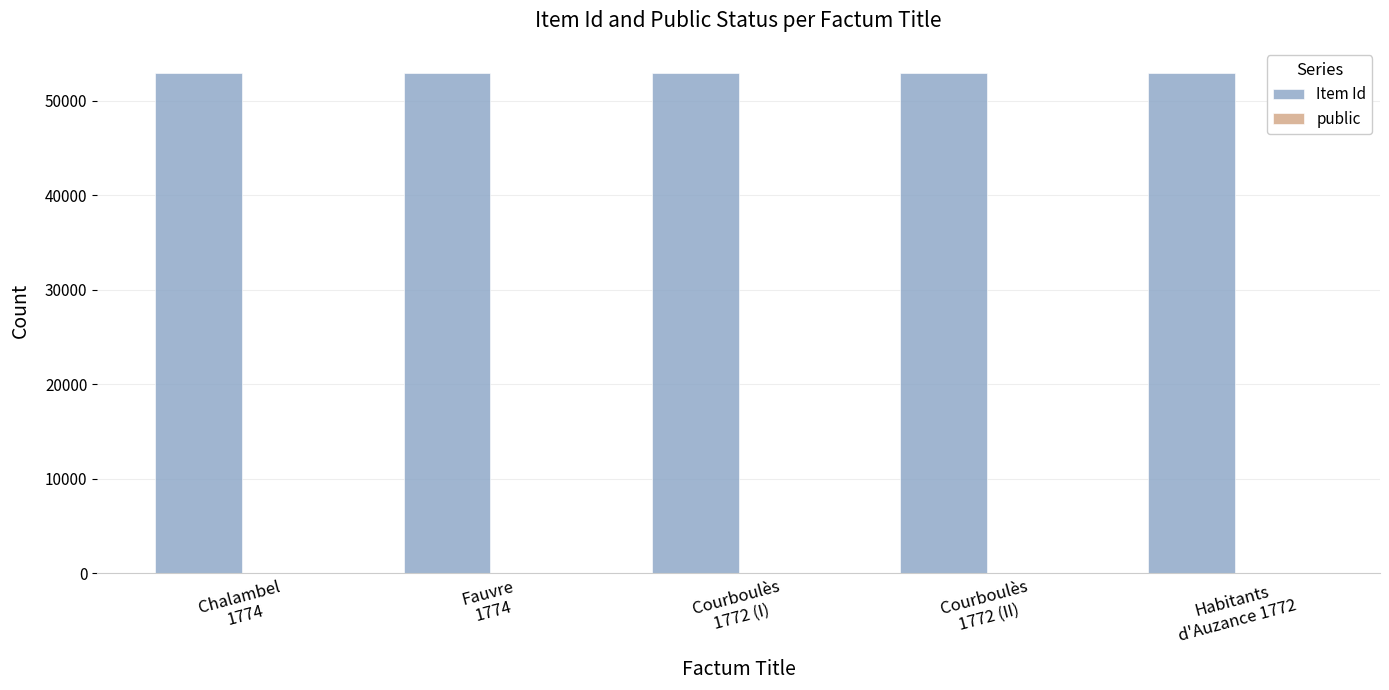

Which series has the largest total across all categories?

Item Id